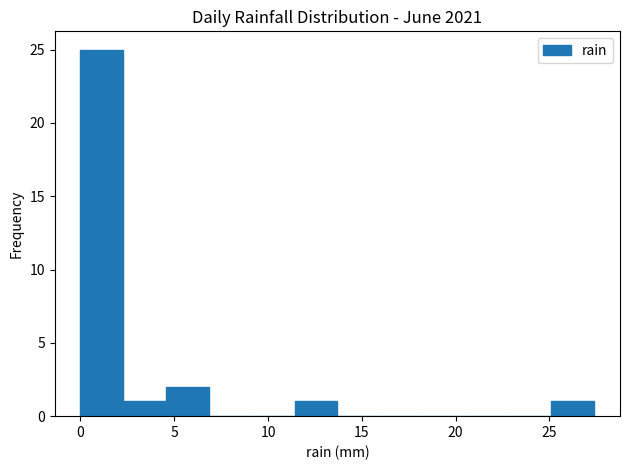

Reading left to right, transcribe this chart: for each bar, give the range it covers on the x-axis and its height. Neither the bar edges nor the heights are printed on the chart, so give them approximately, as read against the axes.

0.0 to 2.5: 25
2.5 to 4.5: 1
4.5 to 7.0: 2
7.0 to 9.0: 0
9.0 to 11.5: 0
11.5 to 13.5: 1
13.5 to 16.0: 0
16.0 to 18.5: 0
18.5 to 20.5: 0
20.5 to 23.0: 0
23.0 to 25.0: 0
25.0 to 27.5: 1